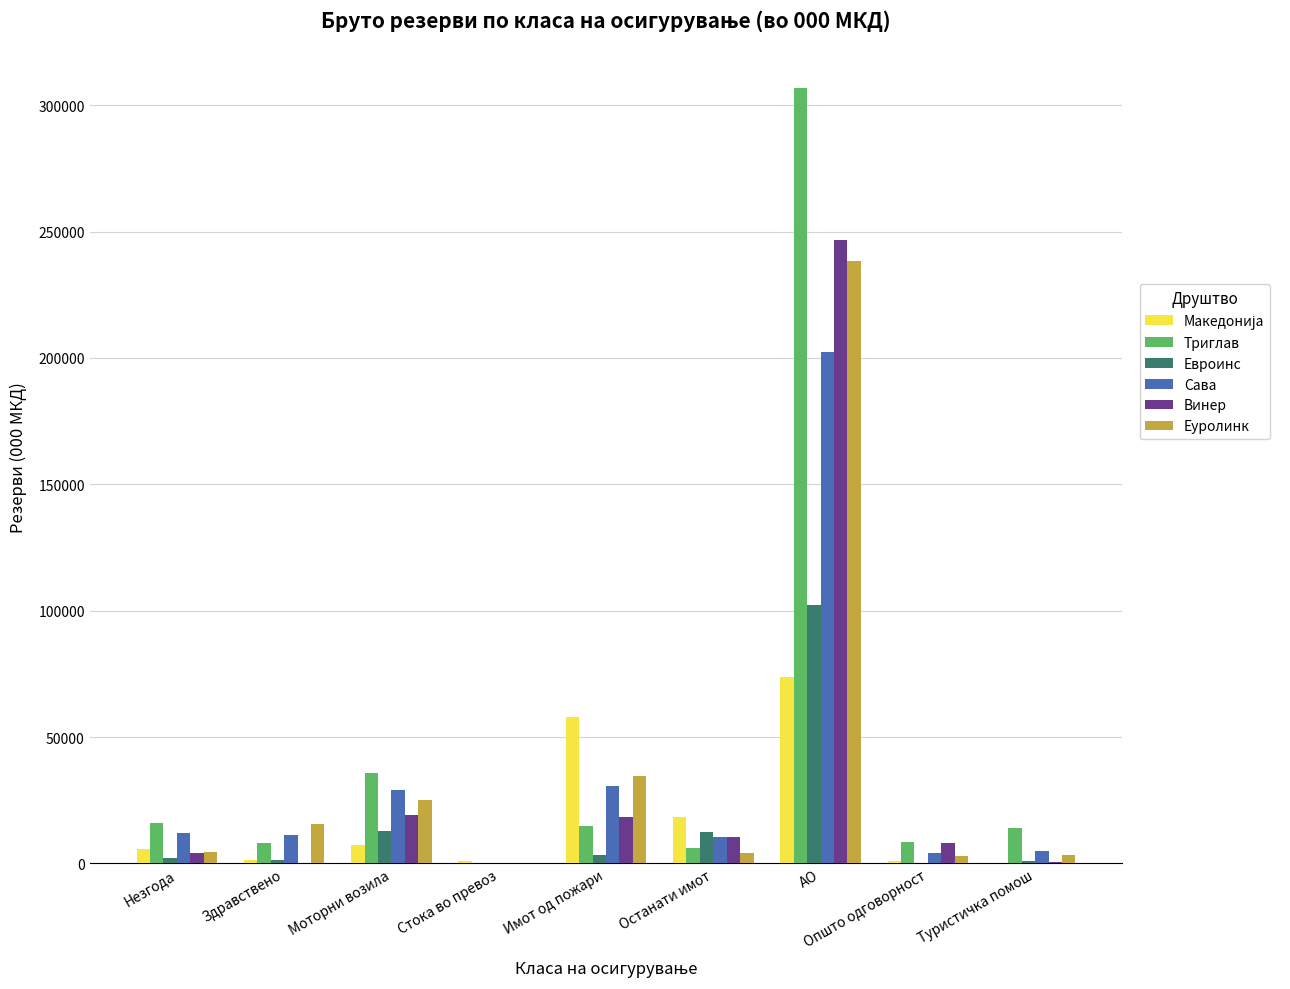

The Винер series shows 246718.0 at АО. True or false?

True